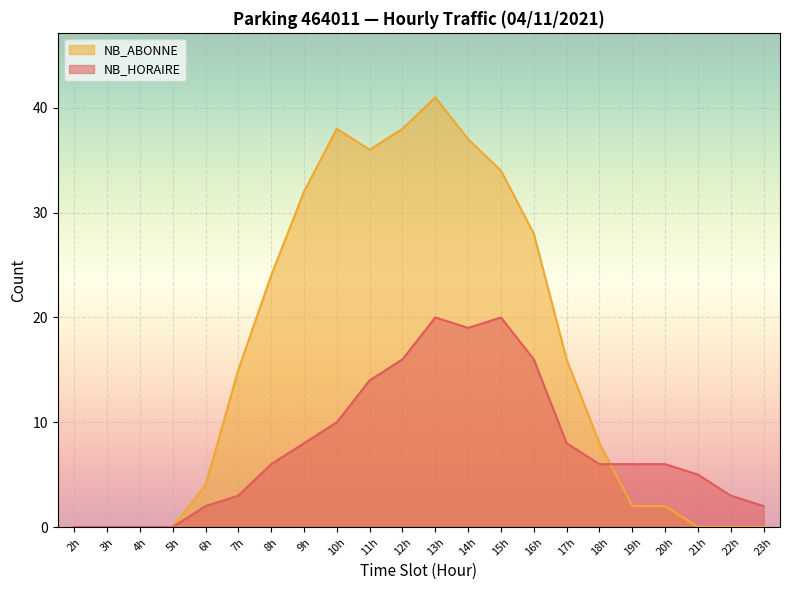

Is it true that NB_HORAIRE equals 8 at 9h?

True